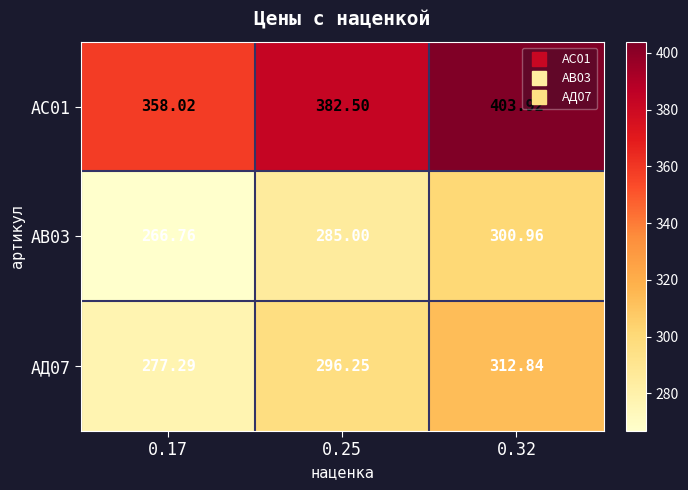

Reading left to right, list all the values displayed in this chart.

АС01: 0.17=358.0	0.25=382.5	0.32=403.9
АВ03: 0.17=266.8	0.25=285.0	0.32=301.0
АД07: 0.17=277.3	0.25=296.2	0.32=312.8